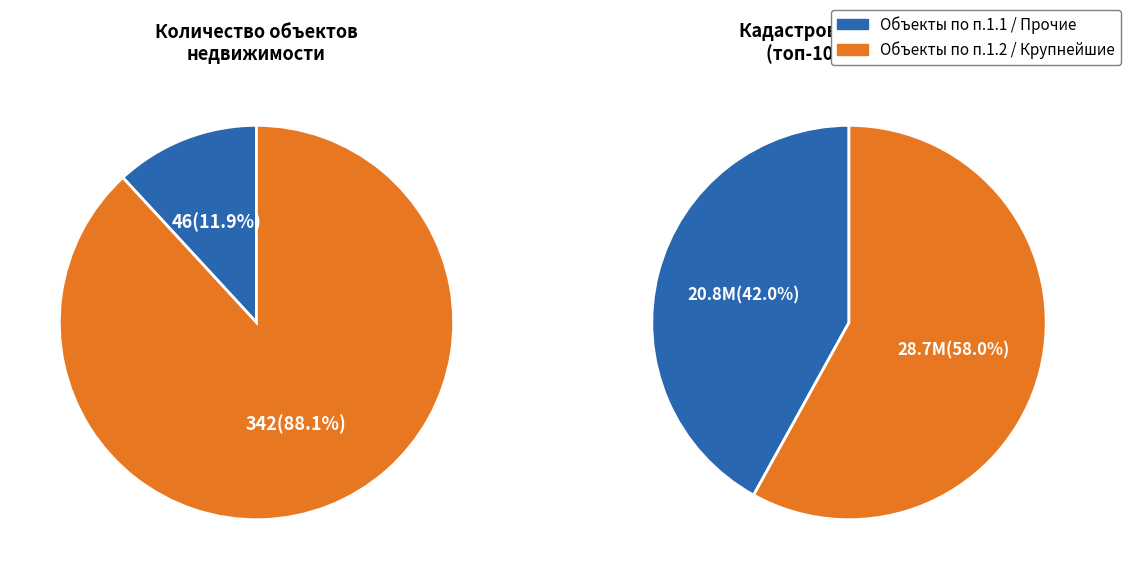

To the nearest percent, what is the difference between the largest and smallest slice percentages?

76%